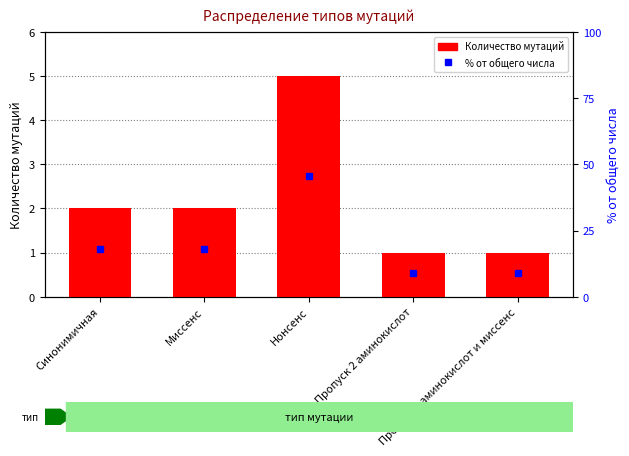

What is the average value?

2